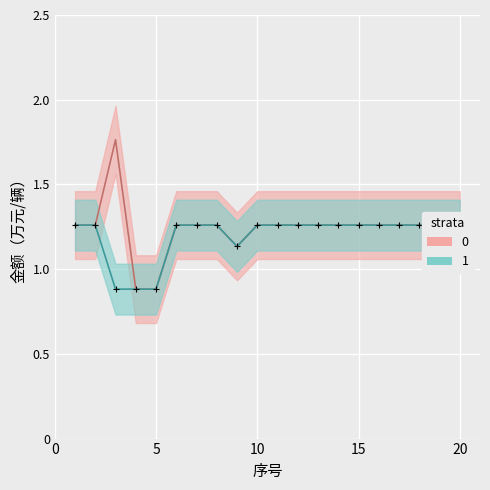

At which label is 申请补助标准（万元/辆） closest to 1?

3